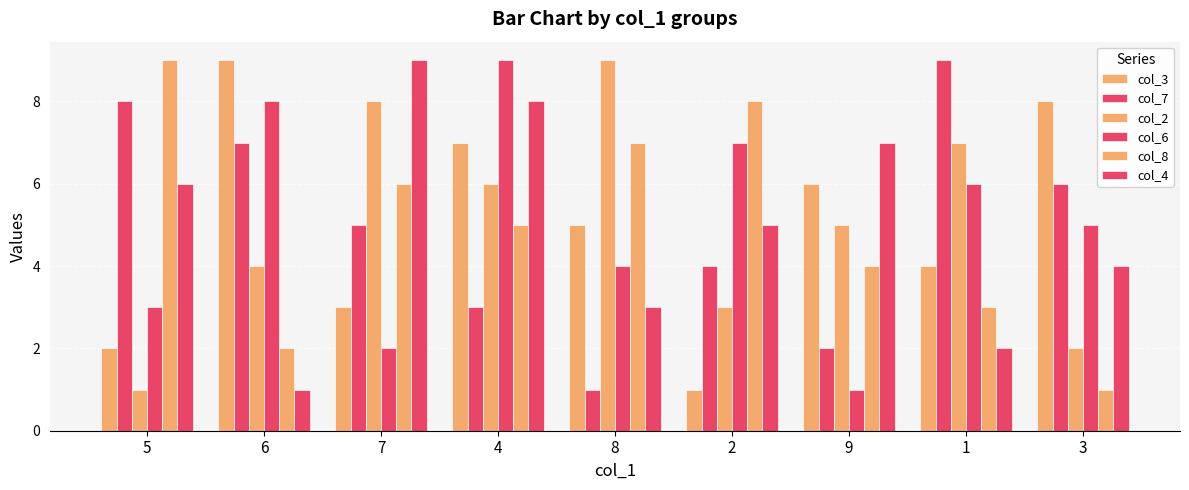

Is it true that col_4 equals 6 at 5?

True